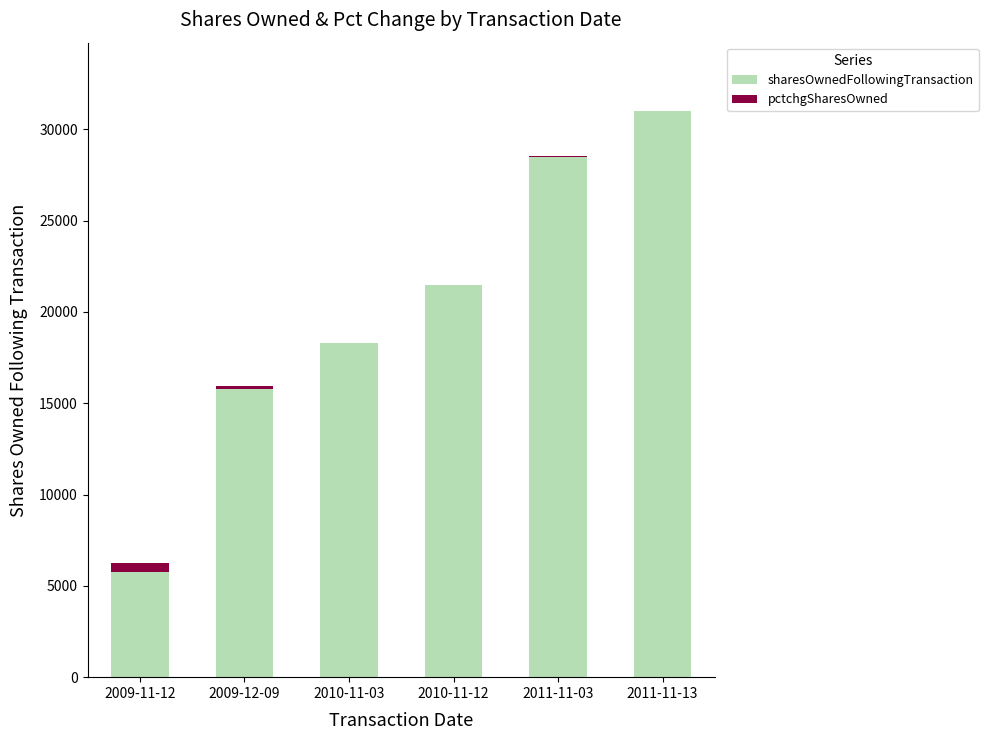

What is the sum of all sharesOwnedFollowingTransaction values?

120721